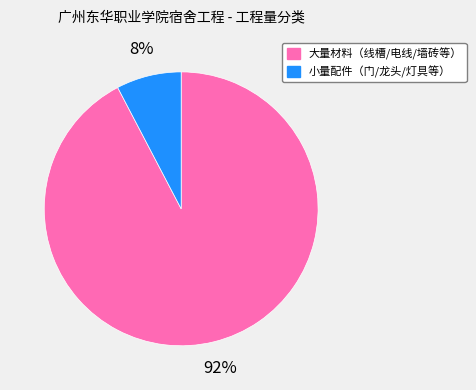

Which category has the smallest portion of the pie?

小量配件（门/龙头/灯具等）